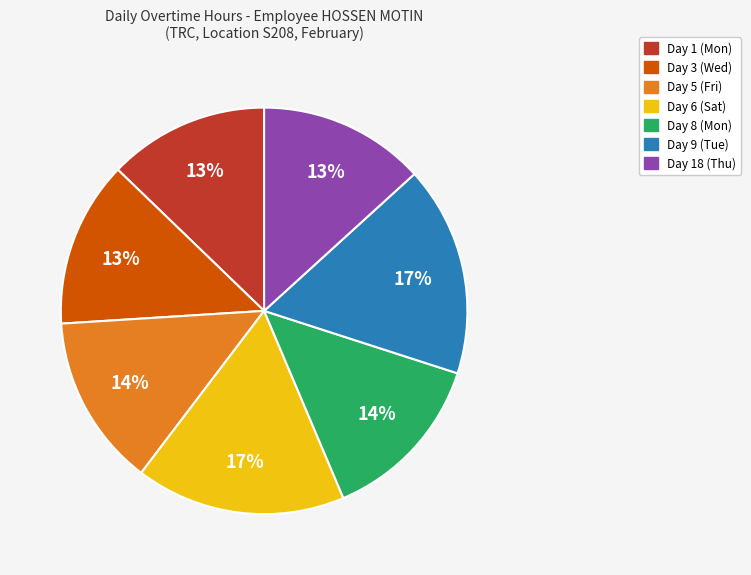

Does any single category account for the majority?

No